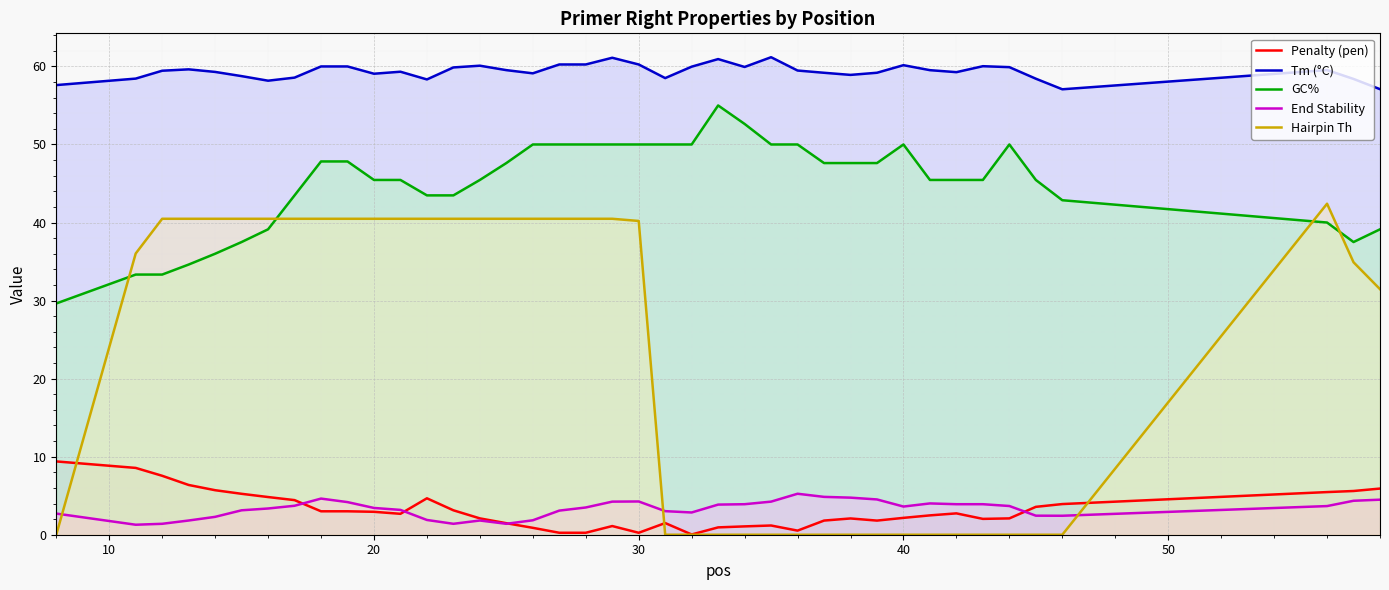

Does the chart display data point markers on the line(s)?

No